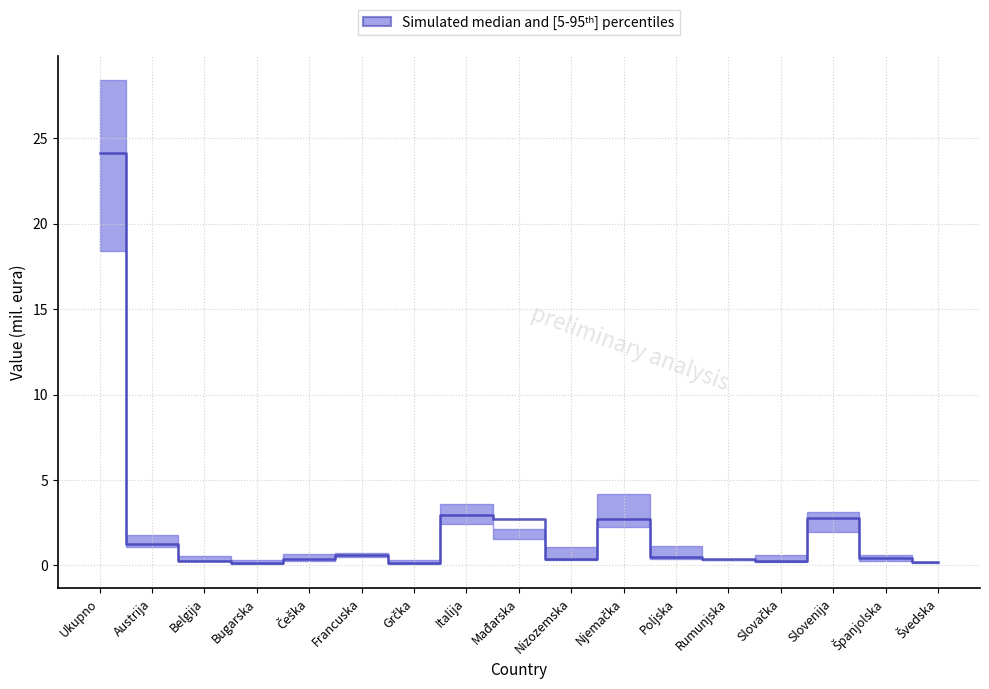

Between Slovenija and Poljska, which is larger?

Slovenija